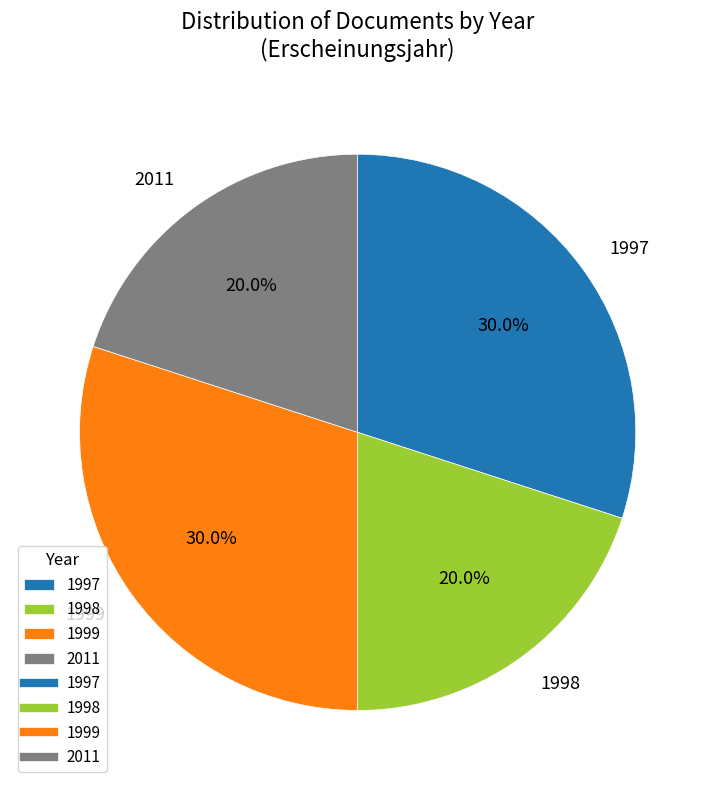

Does 2011 represent more than half of the total?

No